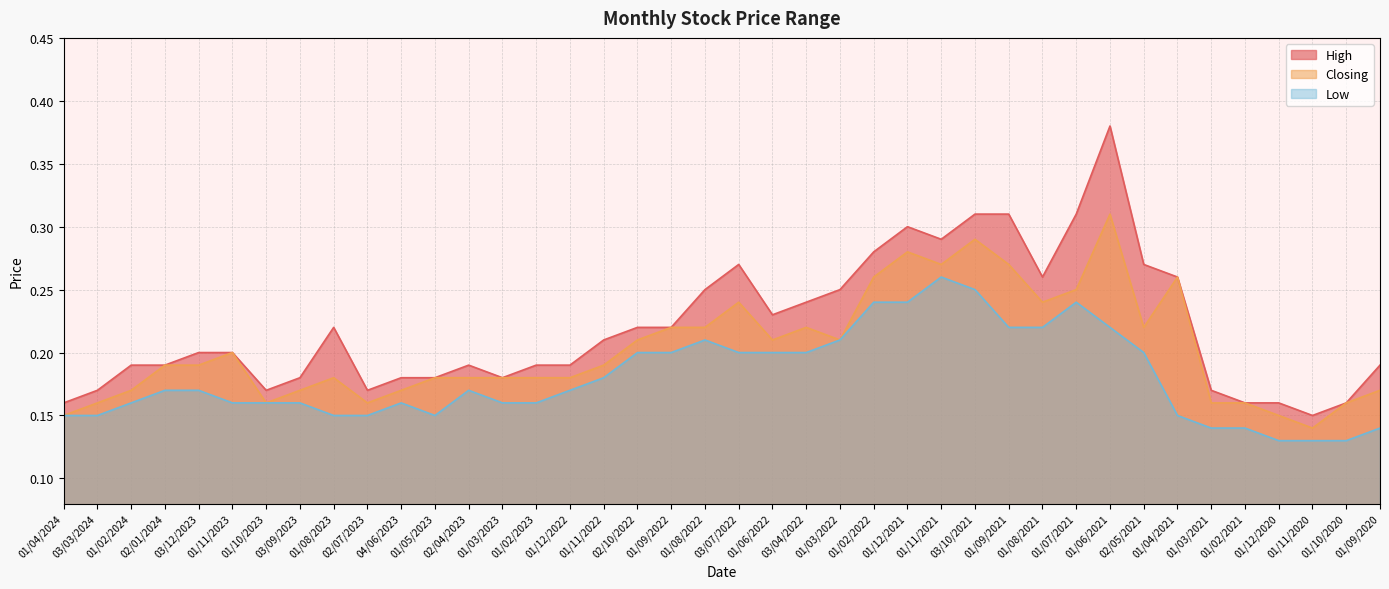

What are all the series names shown in the legend?

High, Closing, Low